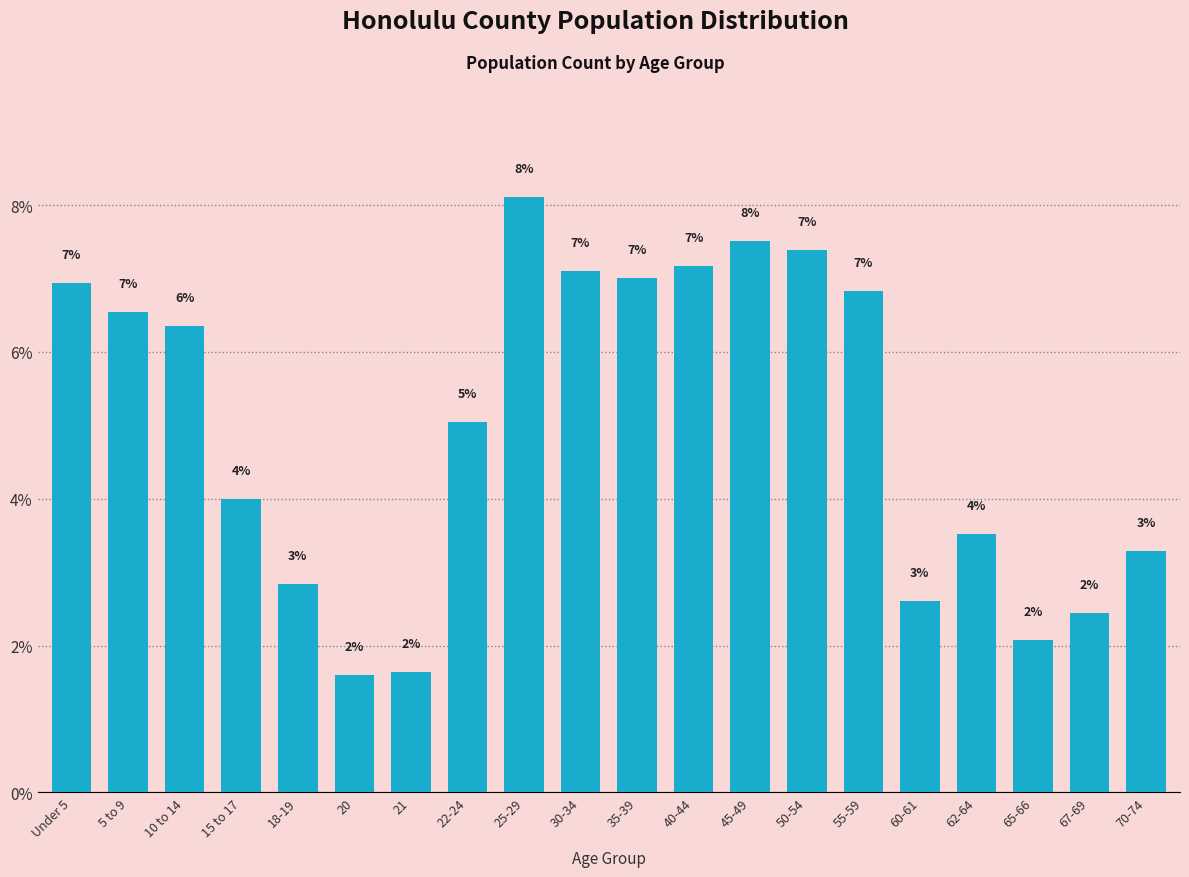

What position from the right is 25-29?

12